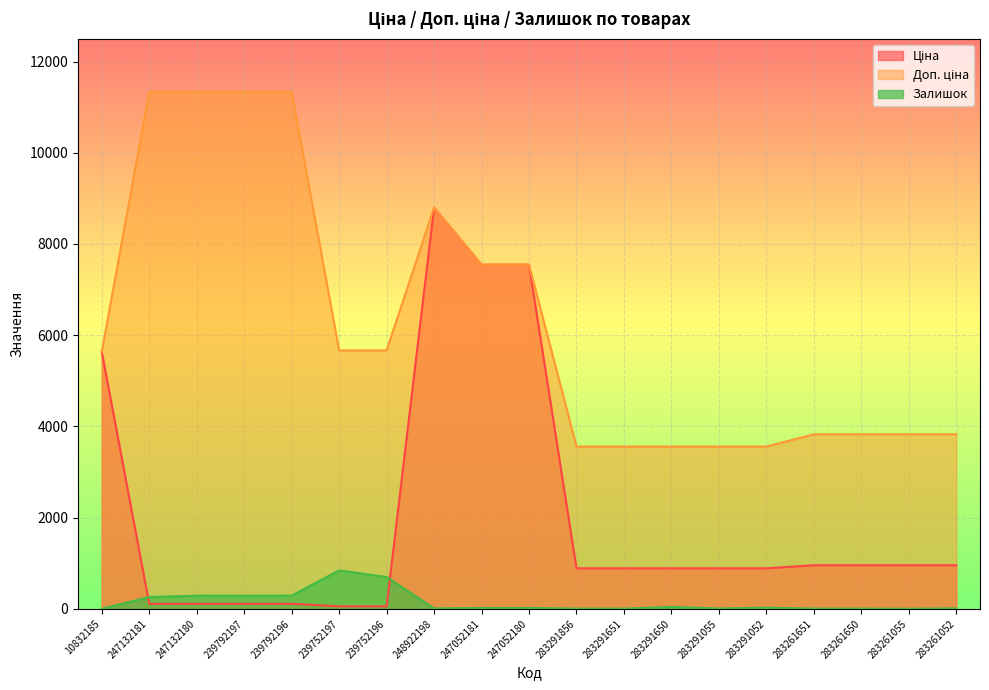

Reading left to right, list all the values displayed in this chart.

Ціна: 5636.0	113.3	113.3	113.3	113.3	56.7	56.7	8797.6	7545.9	7545.9	889.9	889.9	889.9	889.9	889.9	957.1	957.1	957.1	957.1
Доп. ціна: 5636.0	11334.0	11334.0	11334.0	11334.0	5667.0	5667.0	8797.6	7545.9	7545.9	3559.7	3559.7	3559.7	3559.7	3559.7	3828.4	3828.4	3828.4	3828.4
Залишок: 2.0	260.0	290.0	289.0	290.0	845.0	698.0	11.0	20.0	21.0	7.0	6.0	43.0	9.0	26.0	8.0	6.0	4.0	12.0